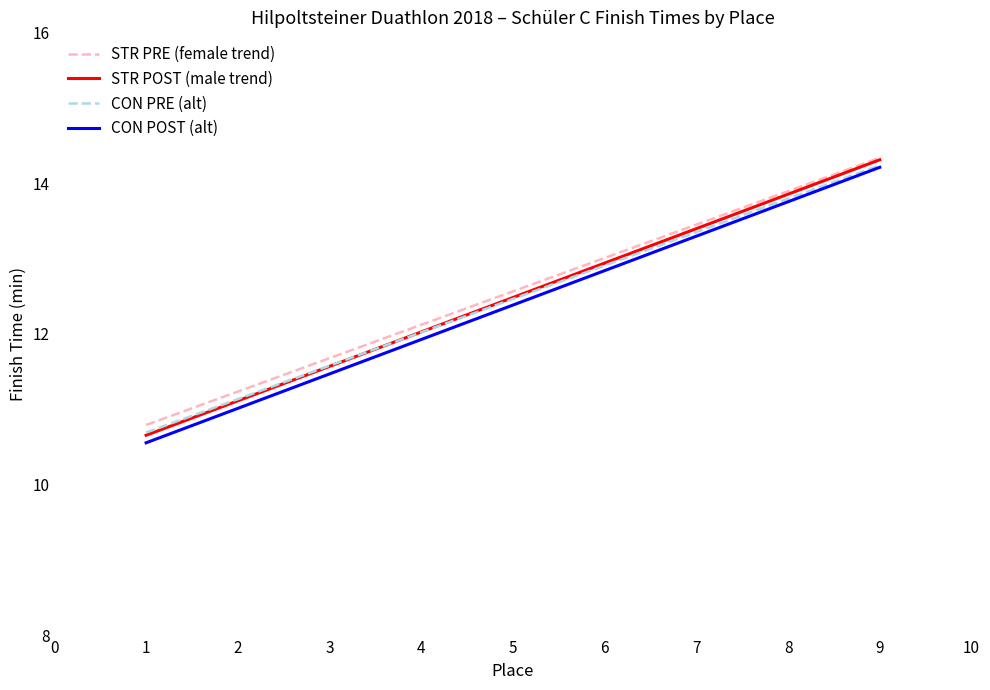

At how many categories does at least one series exceed 12?

6